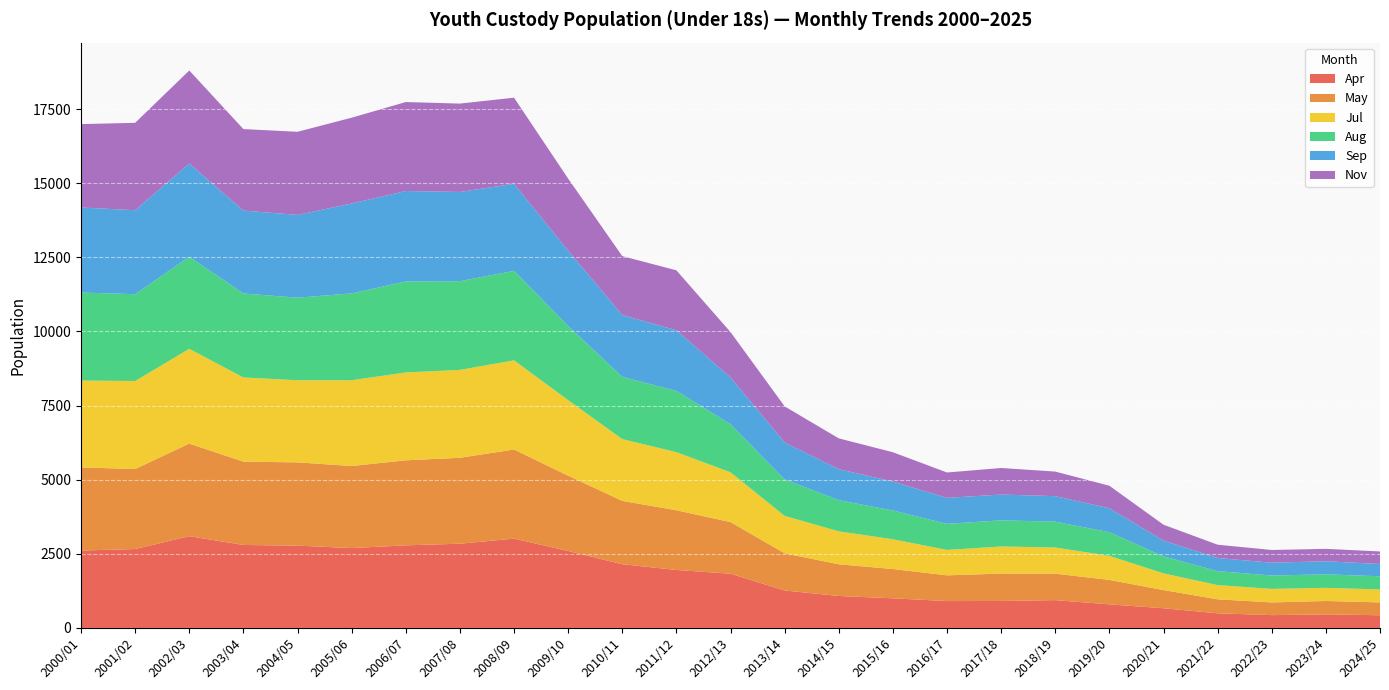

Reading left to right, extract all data points from this chart.

Apr: 2610	2661	3094	2798	2775	2693	2785	2840	3012	2595	2149	1955	1829	1263	1078	999	906	910	938	795	664	493	432	457	427
May: 2804	2698	3124	2810	2809	2768	2868	2898	3006	2541	2136	2014	1741	1254	1069	988	868	923	892	825	613	473	428	452	434
Jul: 2929	2968	3195	2839	2768	2892	2963	2964	3006	2546	2083	1959	1678	1261	1111	1003	857	914	882	811	563	479	457	443	437
Aug: 2968	2928	3104	2833	2785	2930	3067	2991	3019	2504	2099	2066	1622	1232	1051	970	880	882	872	797	571	472	450	456	444
Sep: 2868	2832	3145	2795	2792	3031	3052	3010	2934	2536	2086	2044	1578	1245	1044	977	876	870	861	809	536	442	433	441	415
Nov: 2812	2947	3137	2748	2803	2893	3000	2980	2905	2432	1986	2022	1529	1217	1040	988	855	895	828	758	534	448	429	418	422